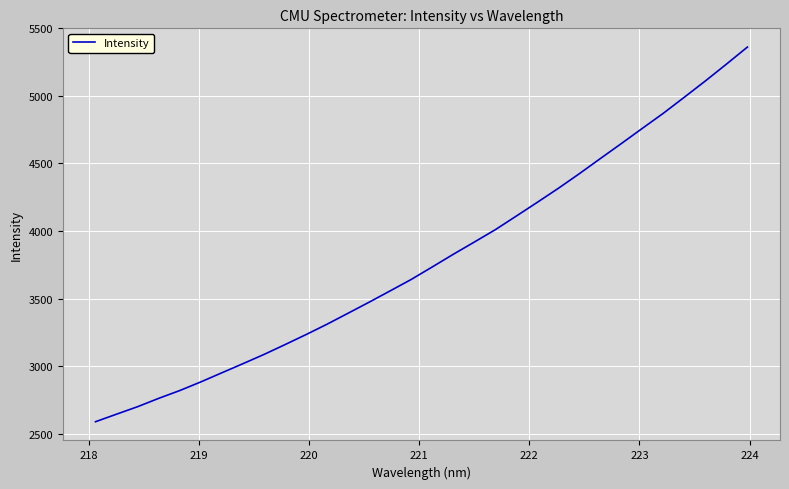

What is the maximum value shown in the chart?

5361.4